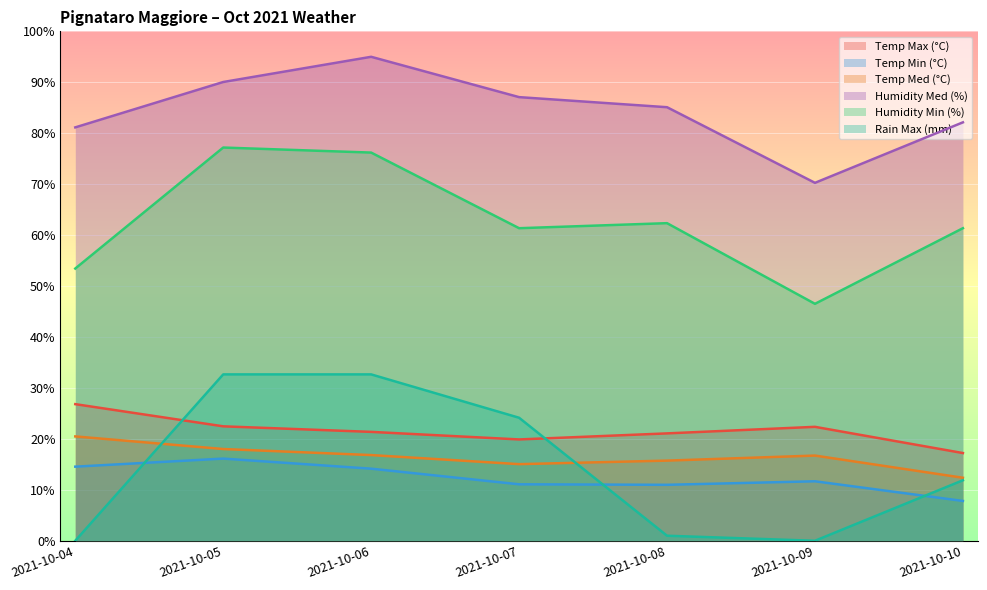

How many lines are shown in the chart?

6